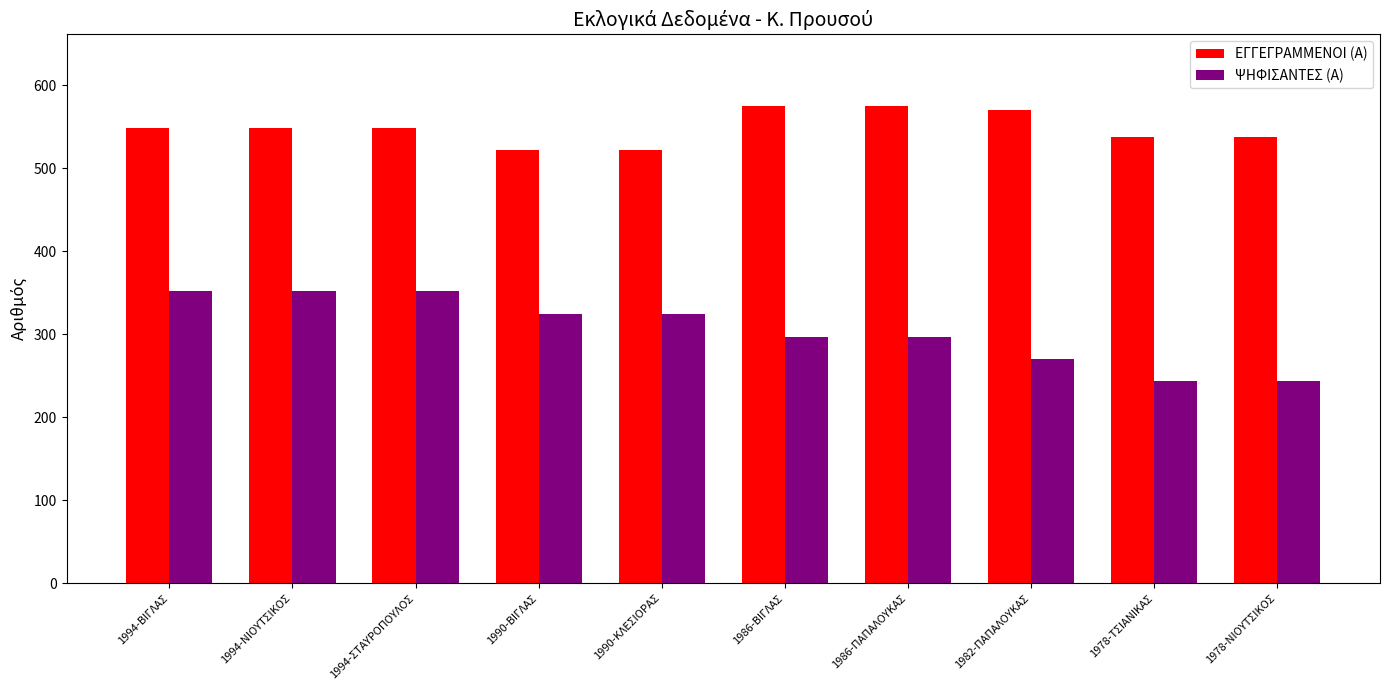

What is the highest value of the ΨΗΦΙΣΑΝΤΕΣ (Α) series?

352